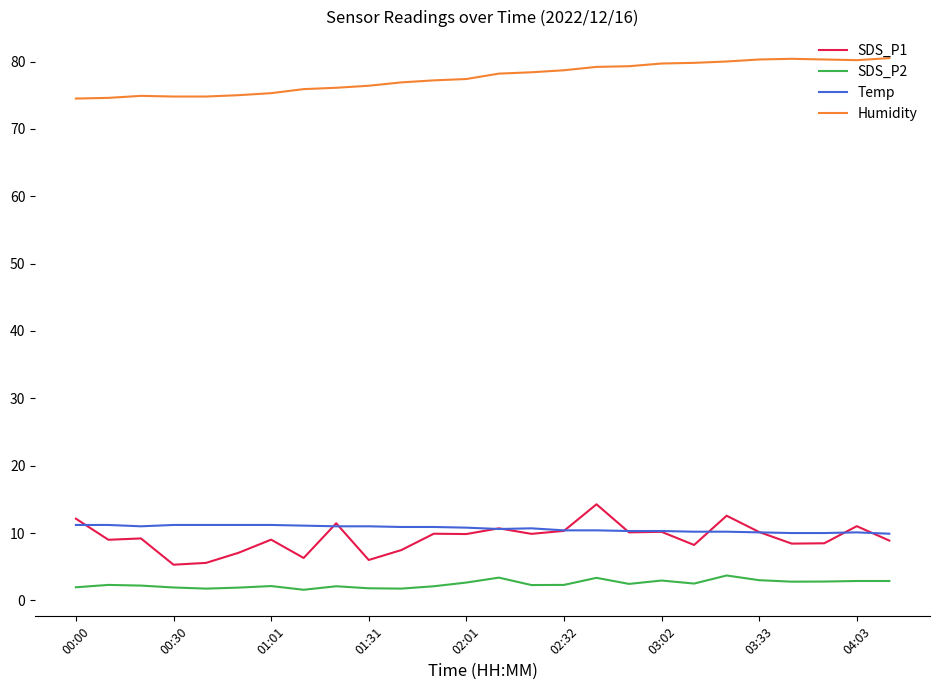

True or false: Humidity and SDS_P2 cross at least once.

False